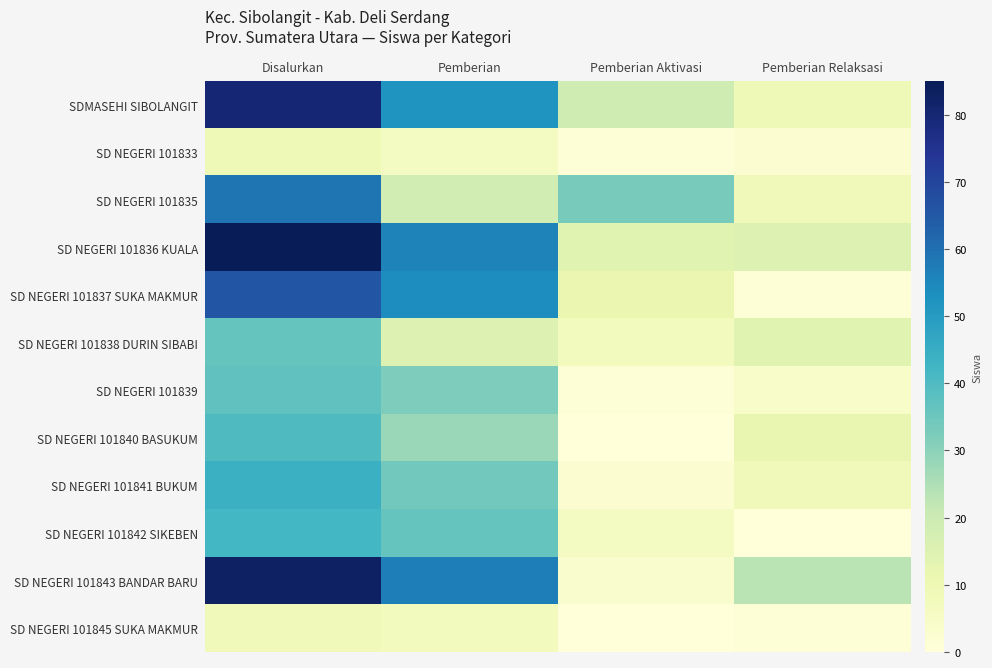

Reading left to right, extract all data points from this chart.

SDMASEHI SIBOLANGIT: Disalurkan=80	Pemberian=52	Pemberian Aktivasi=19	Pemberian Relaksasi=9
SD NEGERI 101833: Disalurkan=9	Pemberian=6	Pemberian Aktivasi=1	Pemberian Relaksasi=2
SD NEGERI 101835: Disalurkan=59	Pemberian=18	Pemberian Aktivasi=33	Pemberian Relaksasi=8
SD NEGERI 101836 KUALA: Disalurkan=85	Pemberian=56	Pemberian Aktivasi=14	Pemberian Relaksasi=15
SD NEGERI 101837 SUKA MAKMUR: Disalurkan=66	Pemberian=54	Pemberian Aktivasi=11	Pemberian Relaksasi=1
SD NEGERI 101838 DURIN SIBABI: Disalurkan=36	Pemberian=15	Pemberian Aktivasi=7	Pemberian Relaksasi=14
SD NEGERI 101839: Disalurkan=37	Pemberian=32	Pemberian Aktivasi=1	Pemberian Relaksasi=4
SD NEGERI 101840 BASUKUM: Disalurkan=40	Pemberian=28	Pemberian Aktivasi=0	Pemberian Relaksasi=12
SD NEGERI 101841 BUKUM: Disalurkan=44	Pemberian=34	Pemberian Aktivasi=2	Pemberian Relaksasi=8
SD NEGERI 101842 SIKEBEN: Disalurkan=42	Pemberian=36	Pemberian Aktivasi=6	Pemberian Relaksasi=0
SD NEGERI 101843 BANDAR BARU: Disalurkan=83	Pemberian=57	Pemberian Aktivasi=3	Pemberian Relaksasi=23
SD NEGERI 101845 SUKA MAKMUR: Disalurkan=8	Pemberian=7	Pemberian Aktivasi=0	Pemberian Relaksasi=1